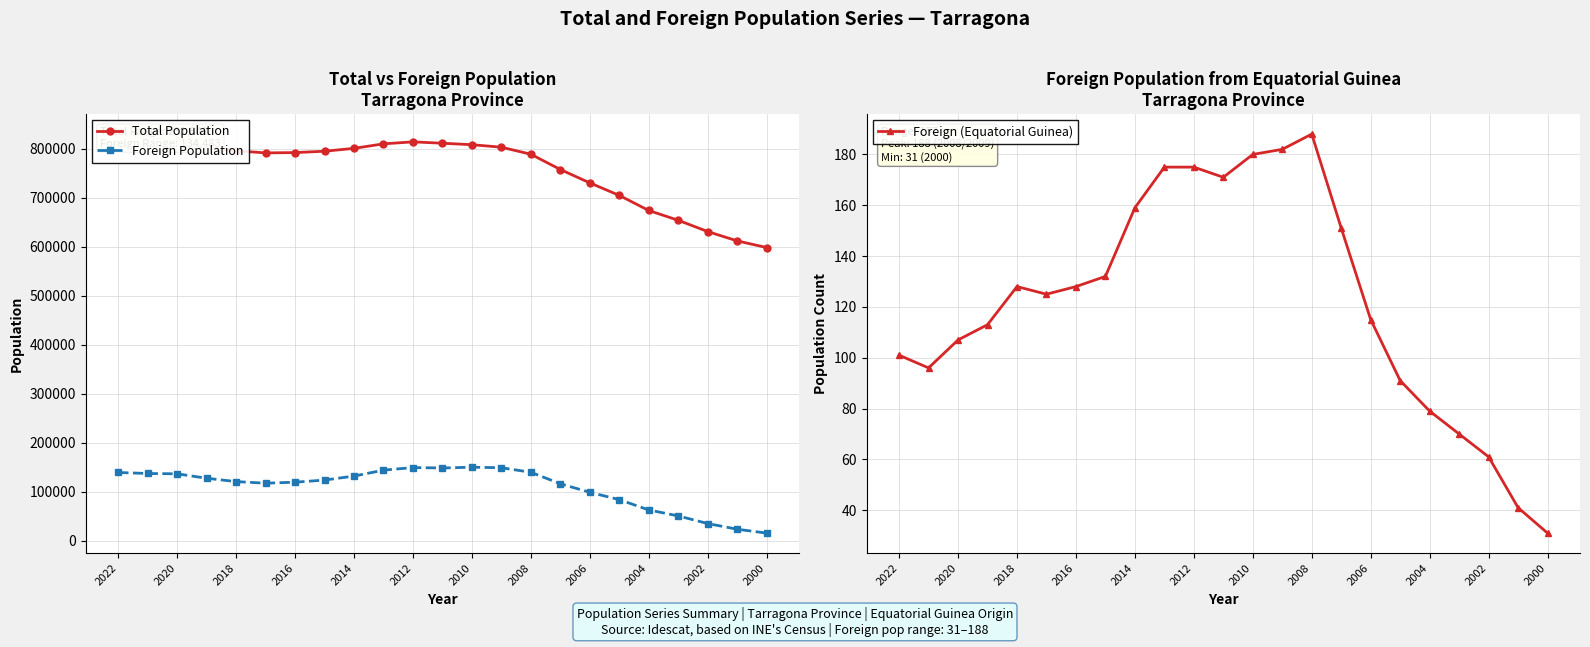

What is the sum of all Foreign (Equatorial Guinea) values?

2799